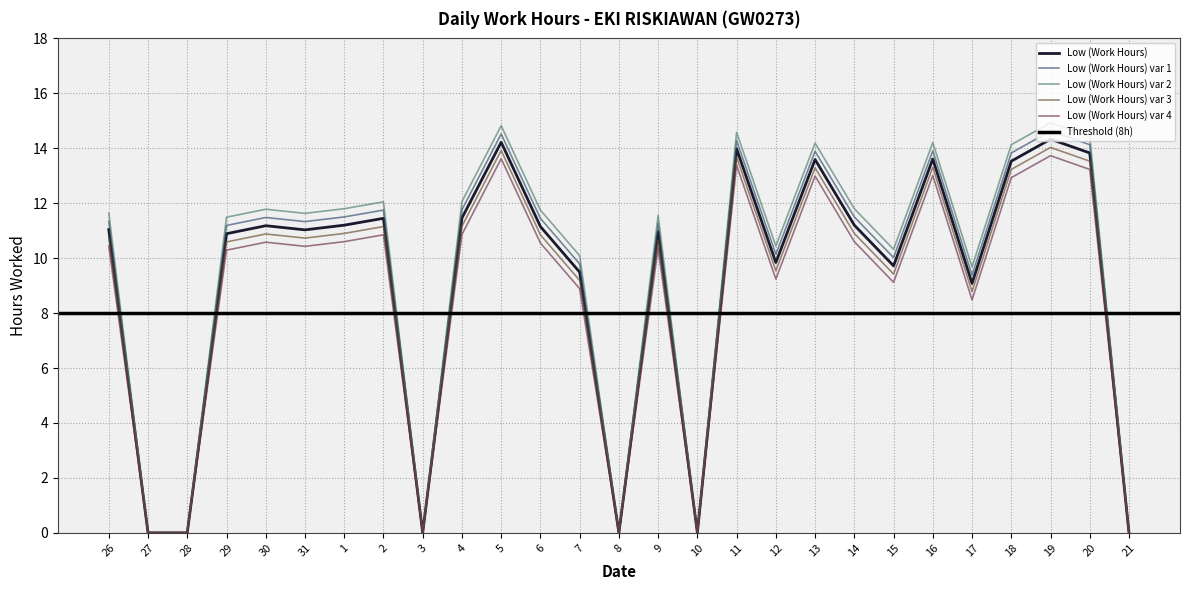

The value at 30 is 15.4. True or false?

False